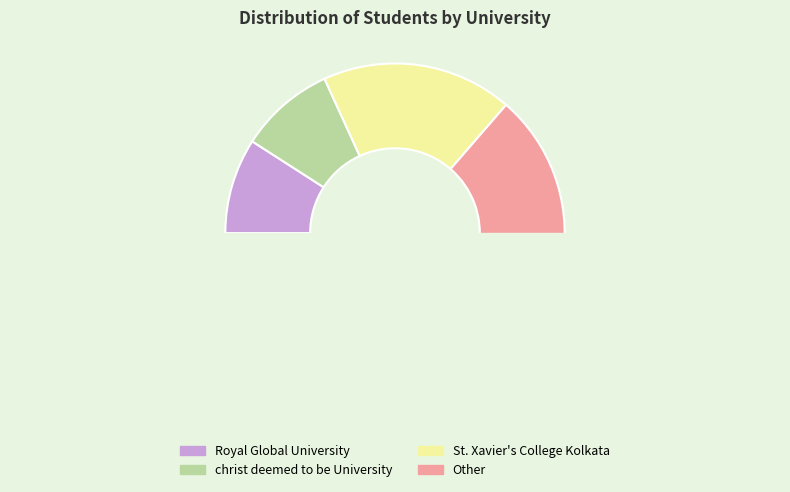

Does SRM Institute of Science and Technology represent more than half of the total?

No